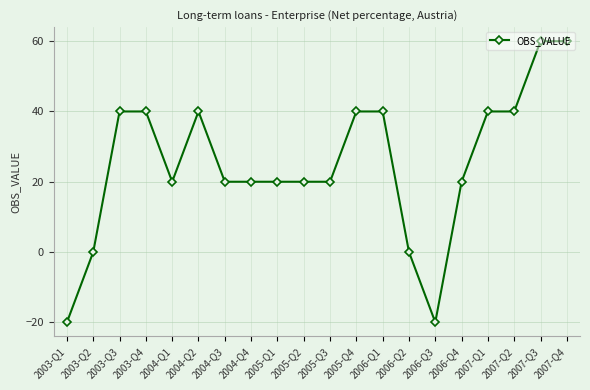

How many series are shown in this chart?

1